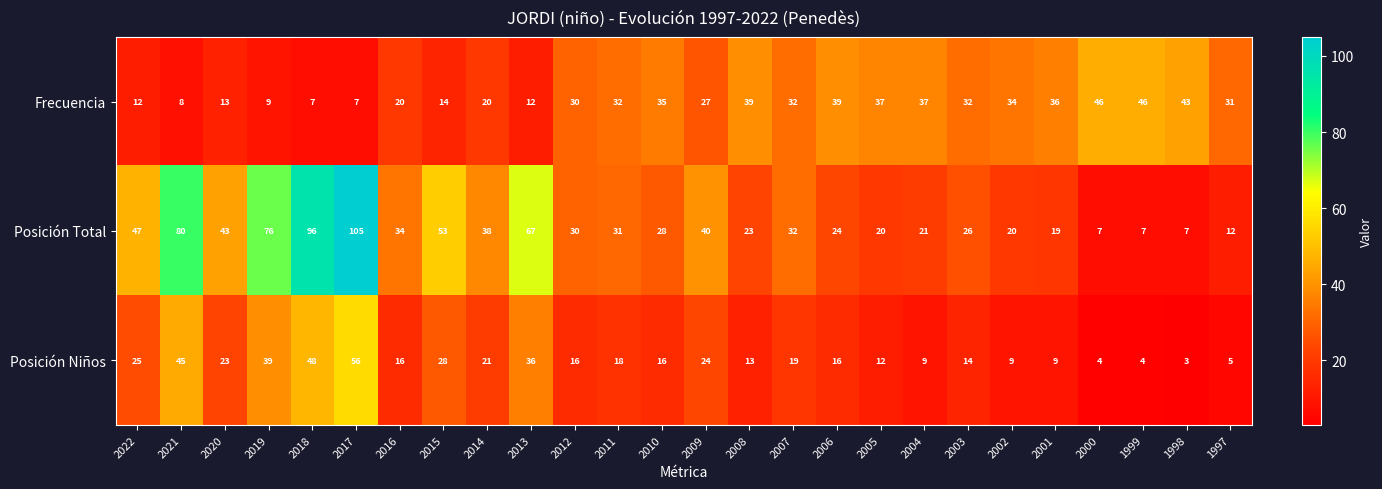

What is the greatest value displayed?

105